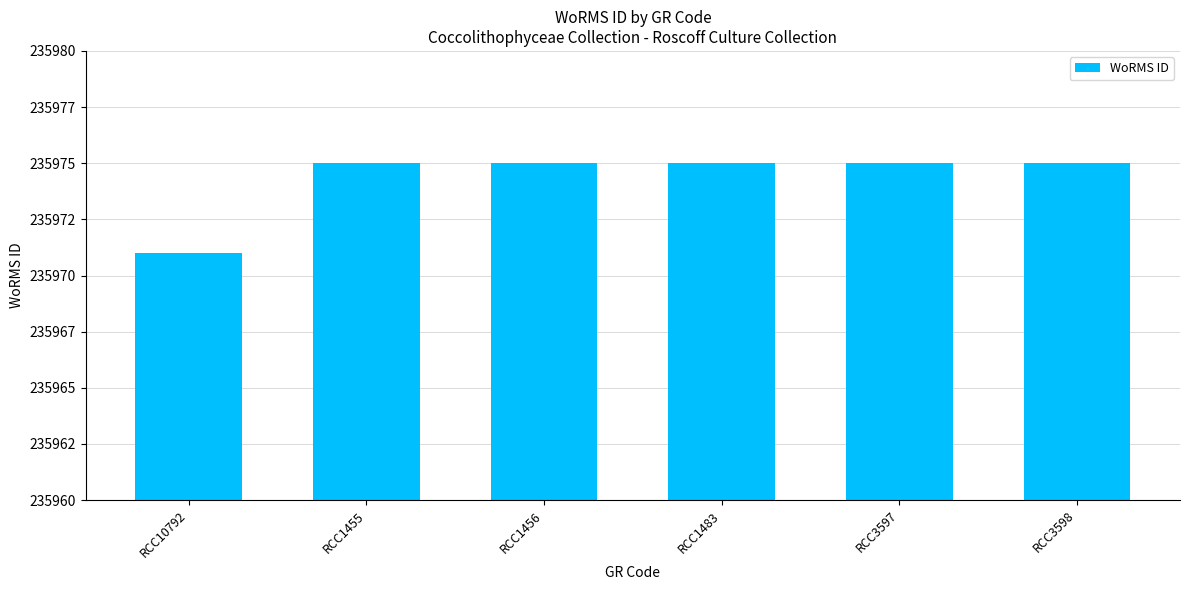

What is the ratio of the value at RCC3597 to the value at RCC3598?

1.0